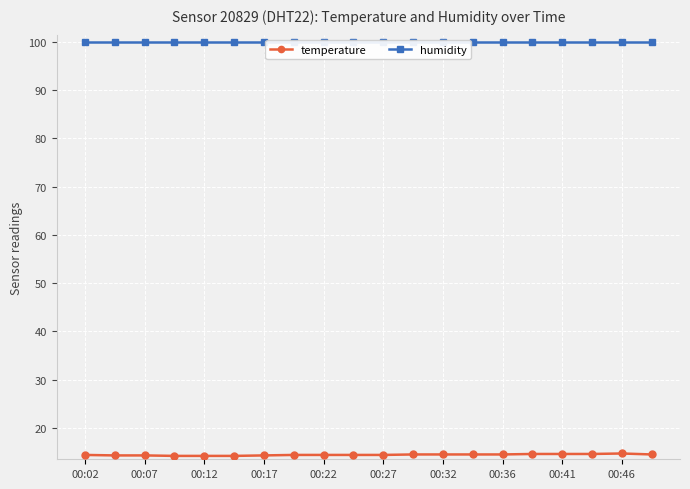

What is the minimum value shown in the chart?

14.2